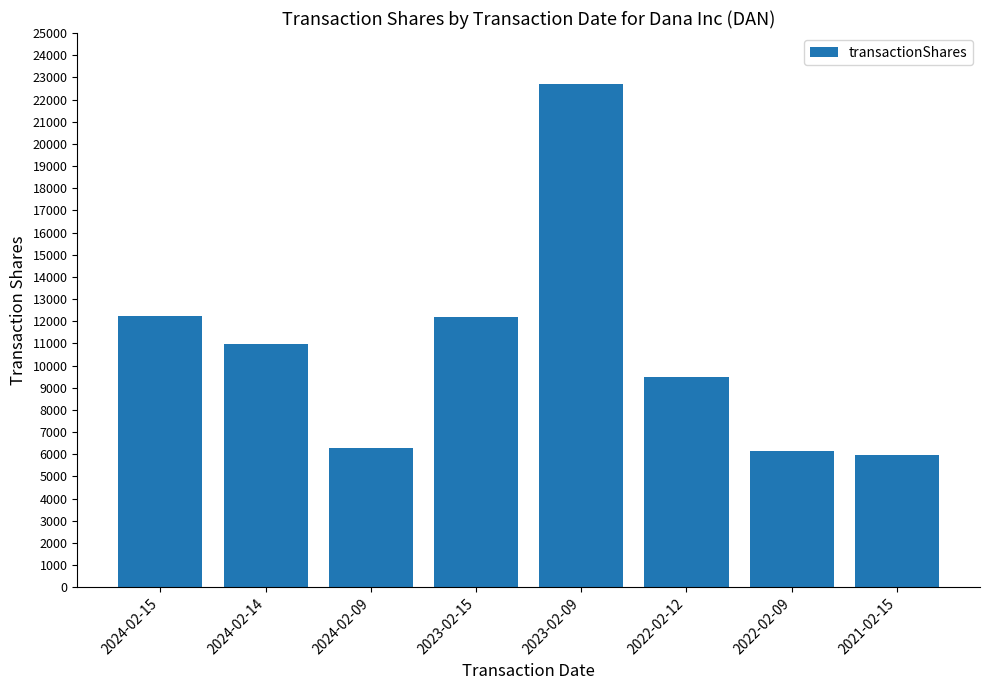

Between 2022-02-09 and 2023-02-15, which is larger?

2023-02-15